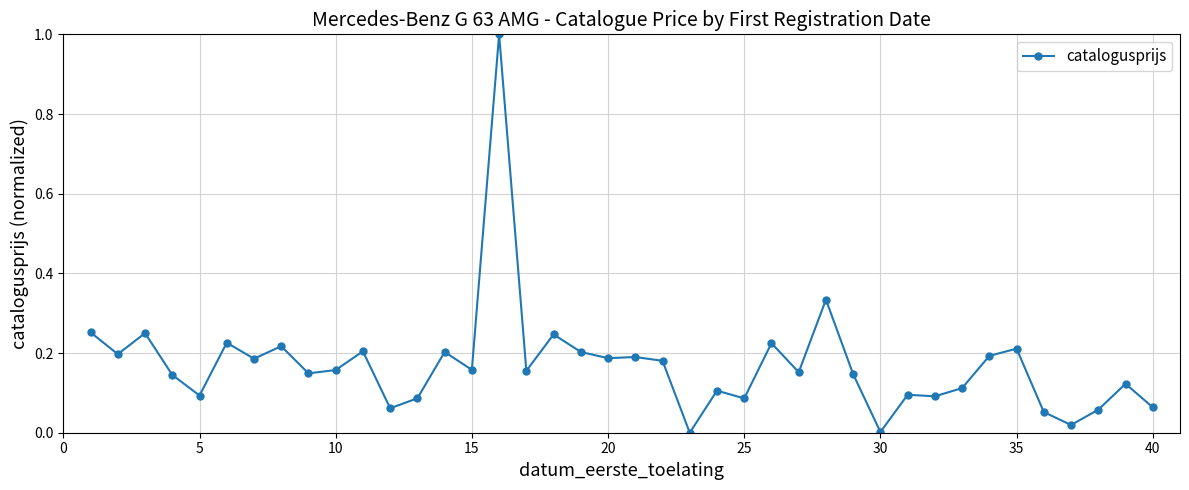

True or false: there are more than 2 points higher than both neighbors.

True